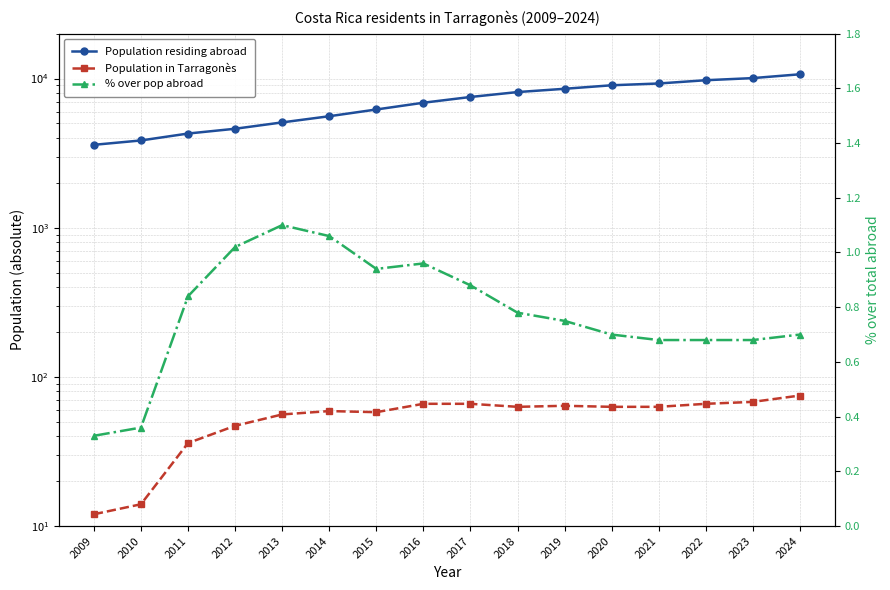

True or false: Population in Tarragonès has a value of 113.6 at 2019.

False